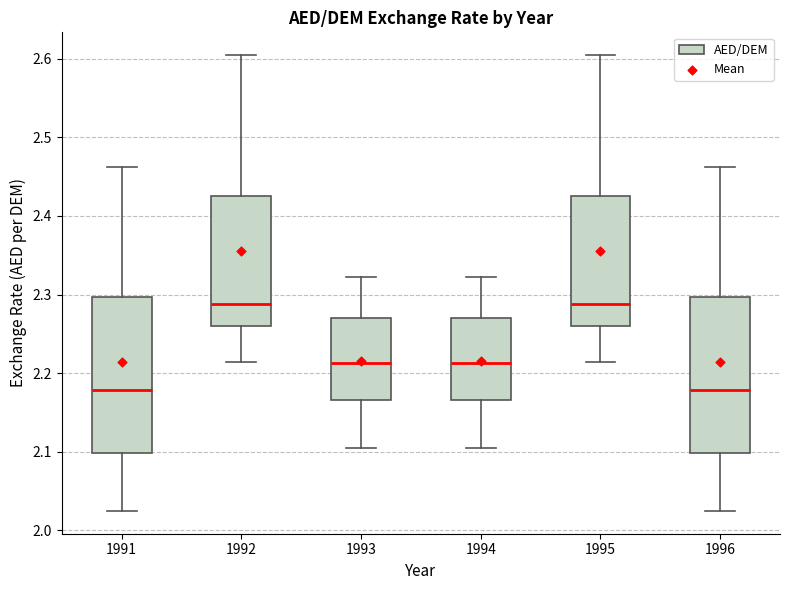

Reading left to right, read every box against the y-axis: the position of its median line, the range the box covers, and the ends of its whiskers. The values are not printed on the chart, so give them approximately, as read against the axis.

1991: median 2.18, box 2.10 to 2.30, whiskers 2.02 to 2.46
1992: median 2.29, box 2.26 to 2.43, whiskers 2.21 to 2.60
1993: median 2.21, box 2.17 to 2.27, whiskers 2.10 to 2.32
1994: median 2.21, box 2.17 to 2.27, whiskers 2.10 to 2.32
1995: median 2.29, box 2.26 to 2.43, whiskers 2.21 to 2.60
1996: median 2.18, box 2.10 to 2.30, whiskers 2.02 to 2.46